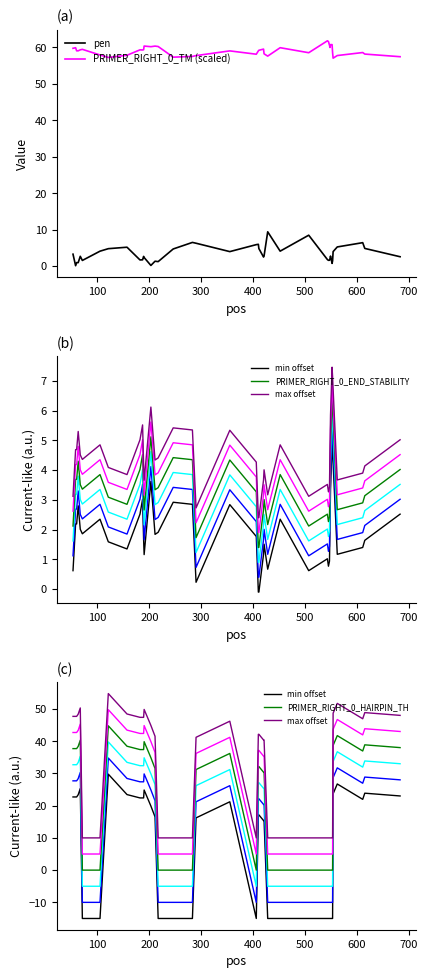

True or false: PRIMER_RIGHT_0_TM (scaled) and PRIMER_RIGHT_0_HAIRPIN_TH cross at least once.

False